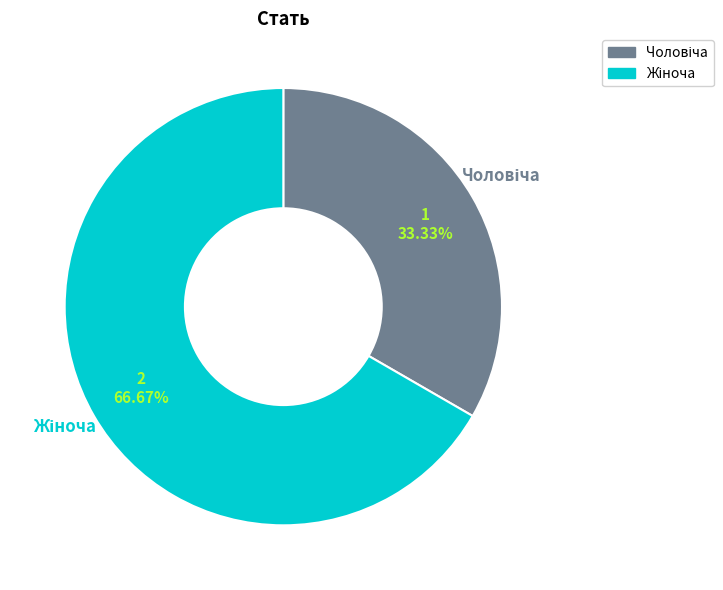

How many segments does this pie chart have?

2